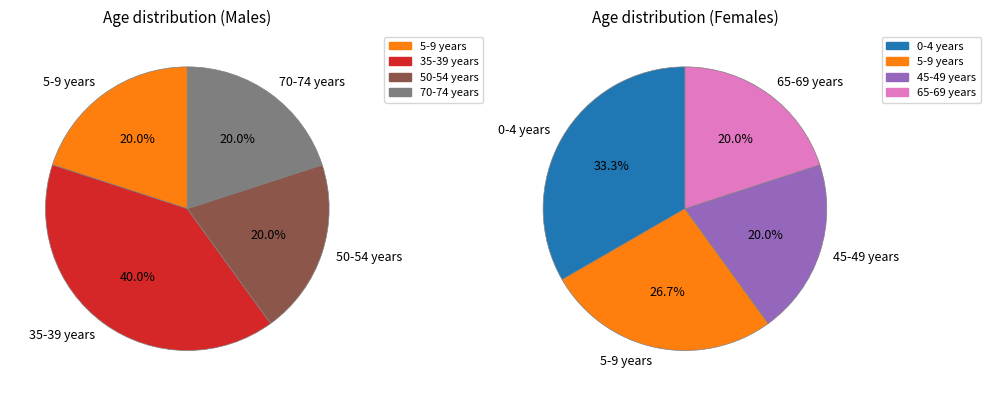

Which slice is the largest?

35-39 years